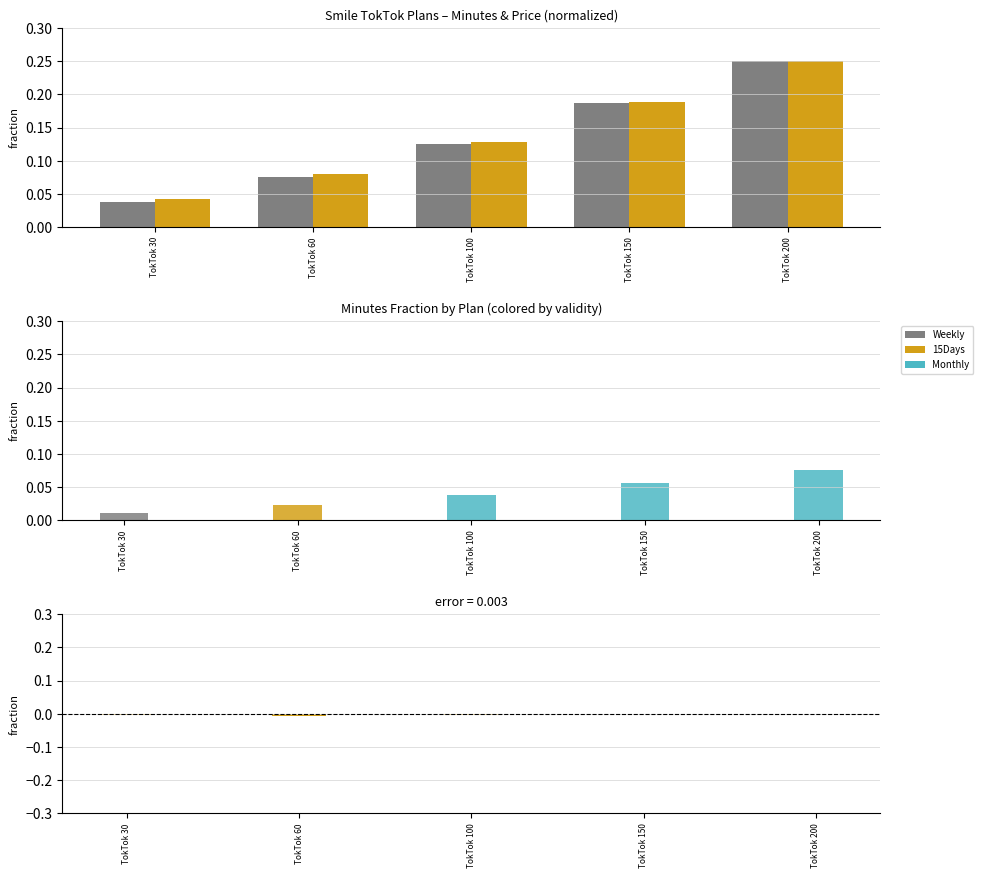

Is the value of price at TokTok 150 greater than the value of minutes at TokTok 200?

No